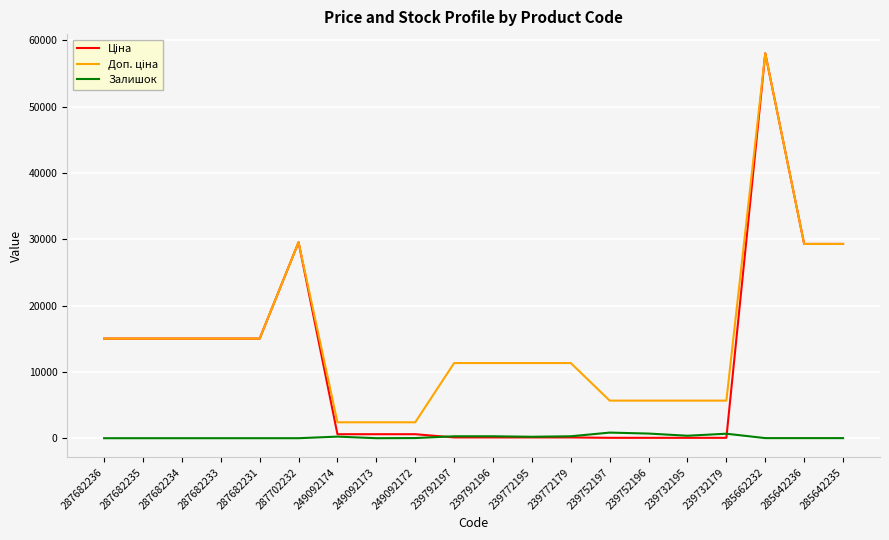

What is the greatest value displayed?

58037.0